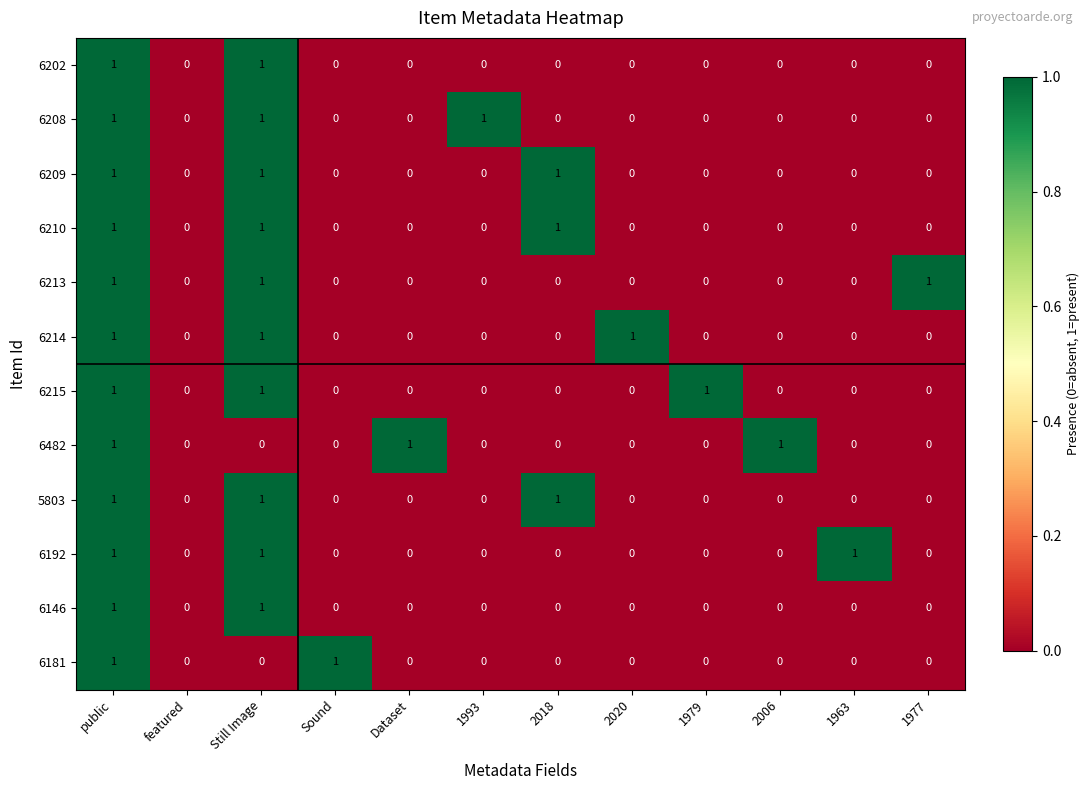

Count the number of categories in the chart.

12